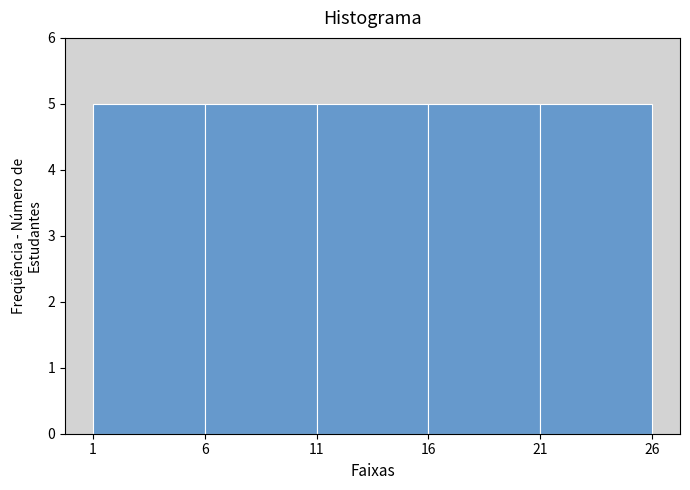

Reading left to right, list every bar in this chart as the range it spans on the x-axis followed by its height. The values are not printed on the chart, so give them approximately, as read against the axis.

1 to 6: 5
6 to 11: 5
11 to 16: 5
16 to 21: 5
21 to 26: 5